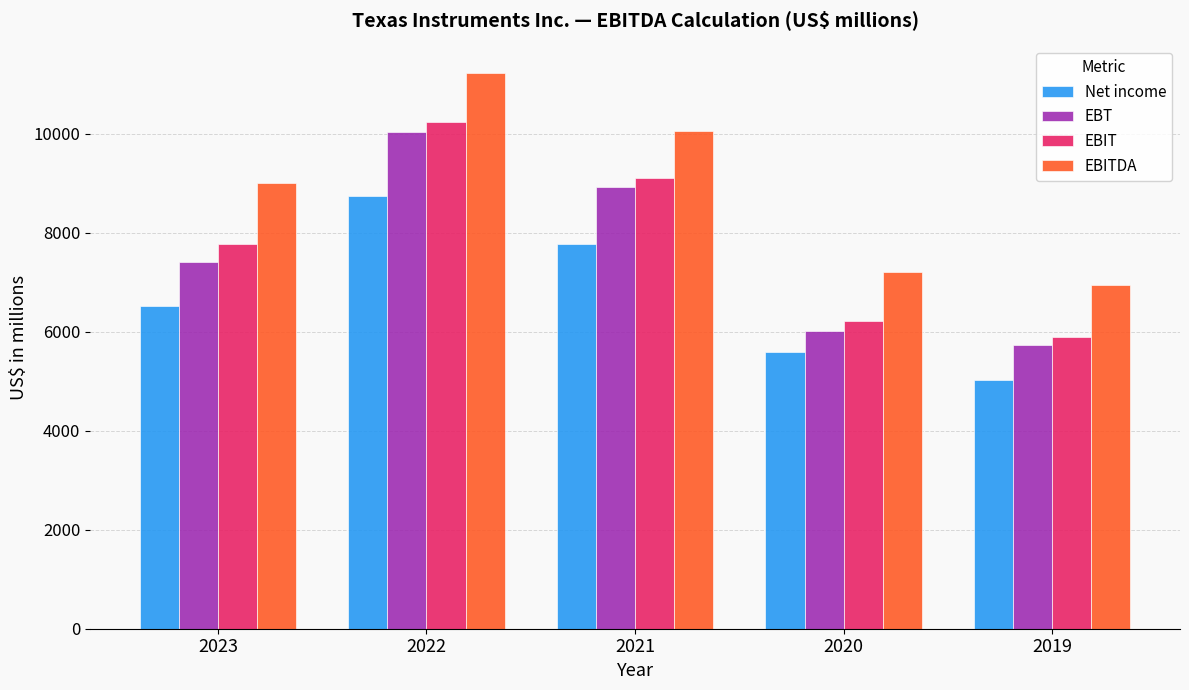

Reading right to left, extract all data points from this chart.

Net income: 5017	5595	7769	8749	6510
EBT: 5728	6017	8919	10032	7418
EBIT: 5898	6207	9103	10246	7771
EBITDA: 6948	7199	10057	11225	9009